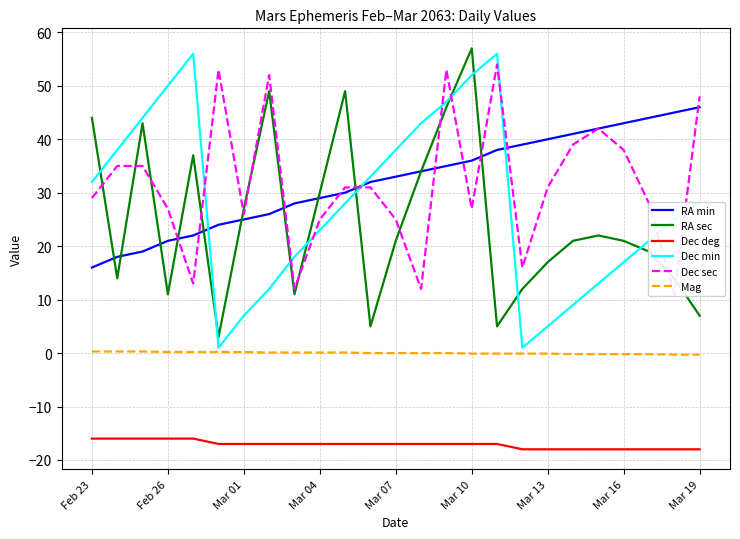

True or false: Dec sec and Dec deg intersect in this chart.

False